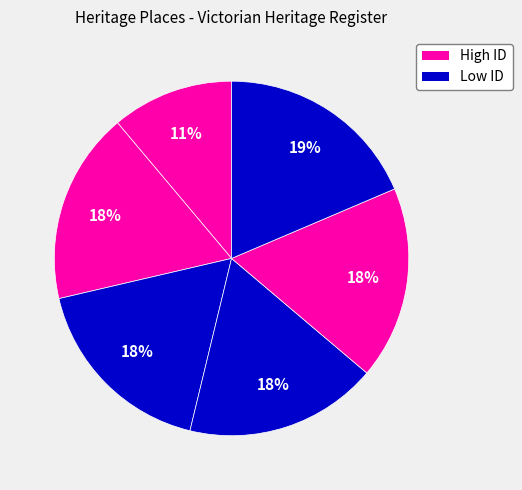

How many segments does this pie chart have?

6